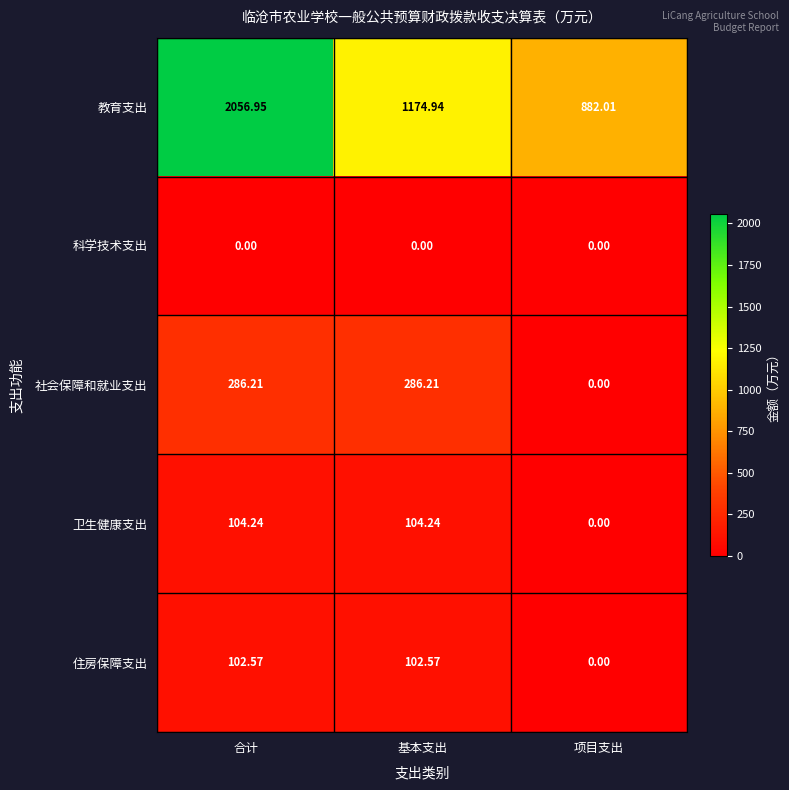

Which series has the largest total across all categories?

教育支出